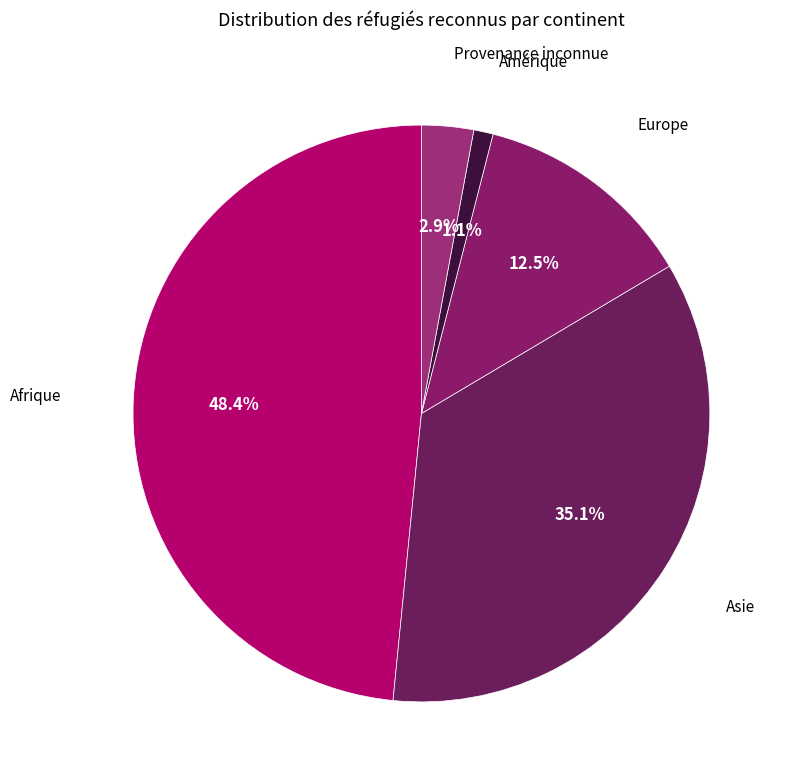

How many segments does this pie chart have?

5